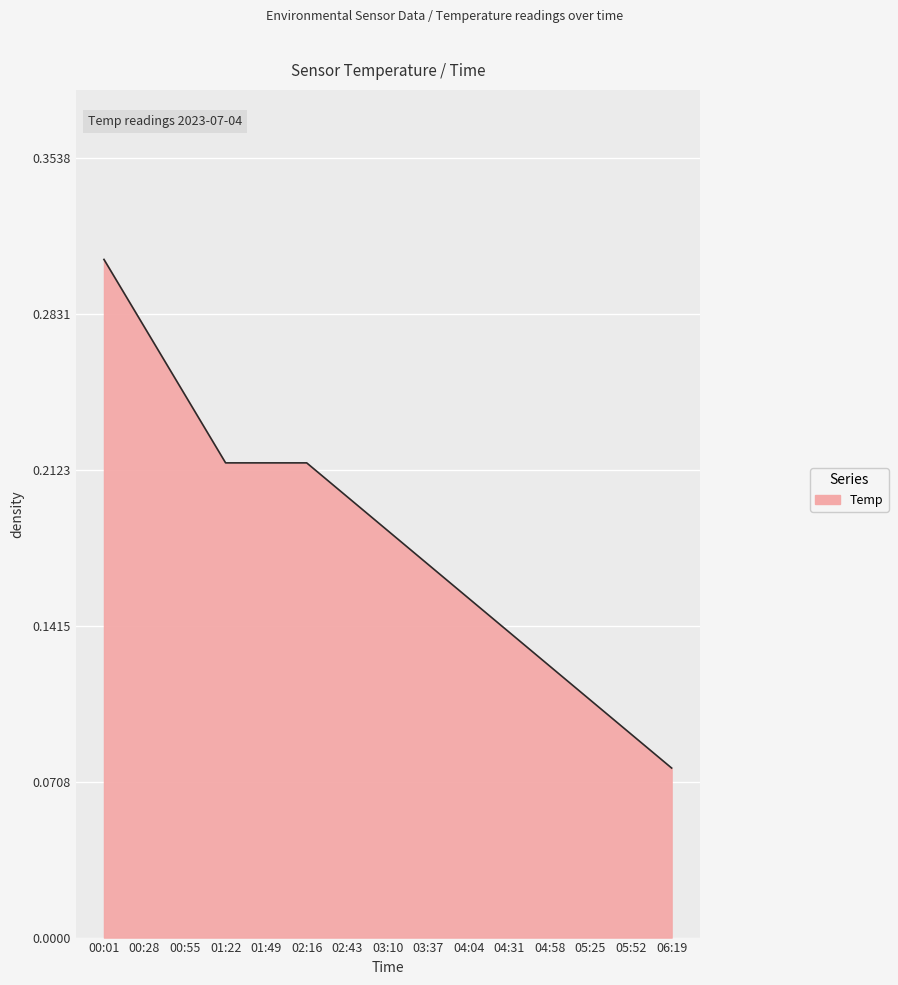

Which has a higher value, 03:10 or 03:37?

03:10